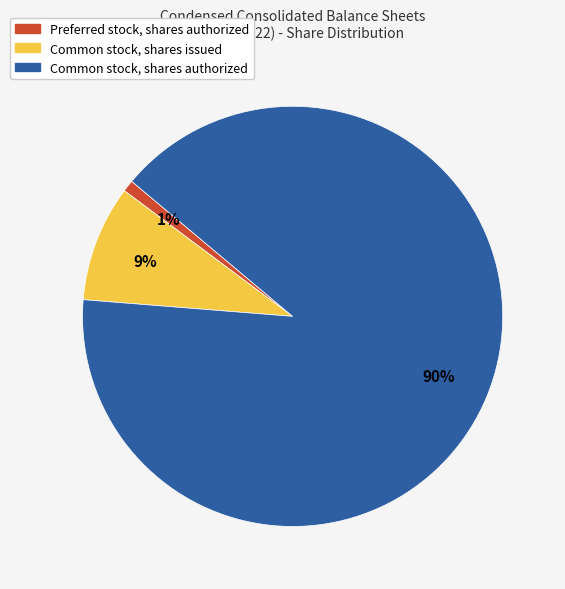

Which slice is the largest?

Common stock, shares authorized